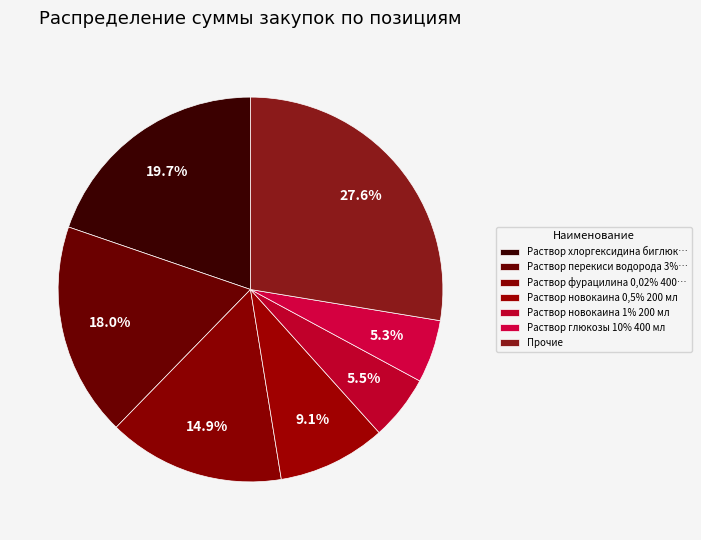

Does any single category account for the majority?

No